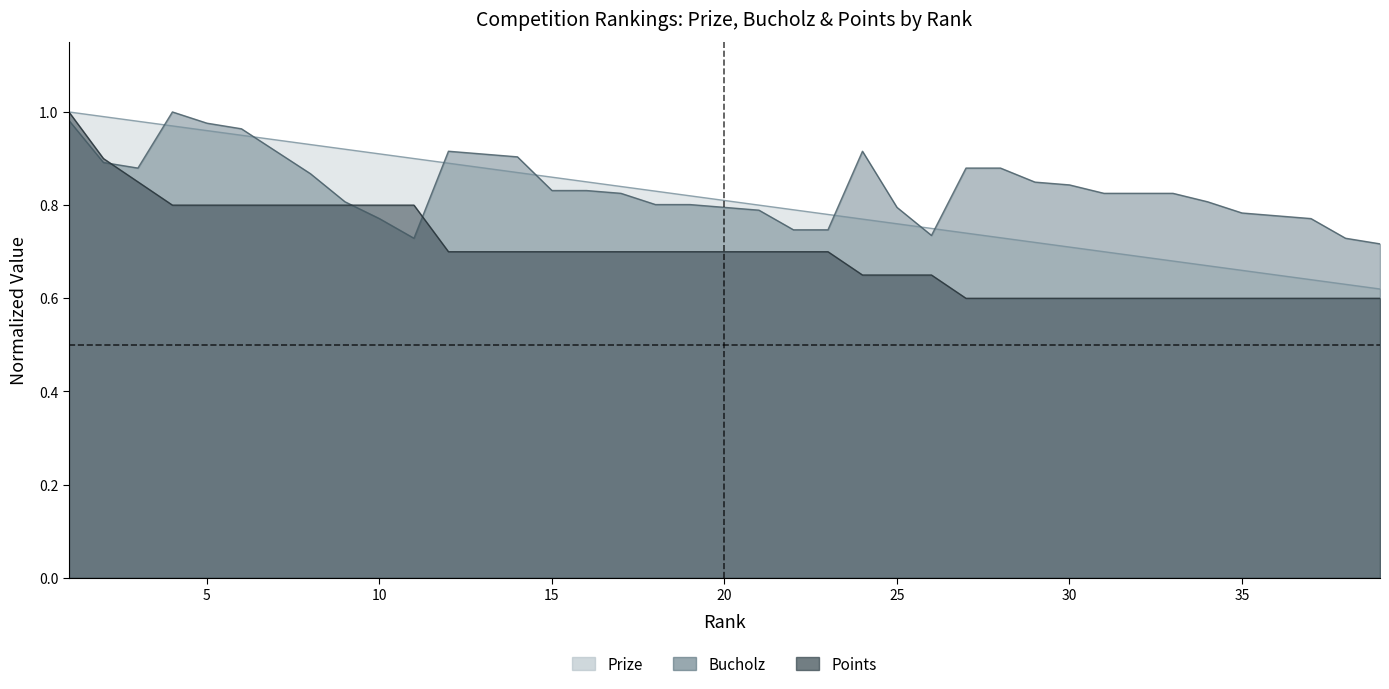

Reading left to right, extract all data points from this chart.

Prize: 1=1.0	2=1.0	3=1.0	4=1.0	5=1.0	6=0.9	7=0.9	8=0.9	9=0.9	10=0.9	11=0.9	12=0.9	13=0.9	14=0.9	15=0.9	16=0.8	17=0.8	18=0.8	19=0.8	20=0.8	21=0.8	22=0.8	23=0.8	24=0.8	25=0.8	26=0.8	27=0.7	28=0.7	29=0.7	30=0.7	31=0.7	32=0.7	33=0.7	34=0.7	35=0.7	36=0.7	37=0.6	38=0.6	39=0.6
Bucholz: 1=1.0	2=0.9	3=0.9	4=1.0	5=1.0	6=1.0	7=0.9	8=0.9	9=0.8	10=0.8	11=0.7	12=0.9	13=0.9	14=0.9	15=0.8	16=0.8	17=0.8	18=0.8	19=0.8	20=0.8	21=0.8	22=0.7	23=0.7	24=0.9	25=0.8	26=0.7	27=0.9	28=0.9	29=0.8	30=0.8	31=0.8	32=0.8	33=0.8	34=0.8	35=0.8	36=0.8	37=0.8	38=0.7	39=0.7
Points: 1=1.0	2=0.9	3=0.8	4=0.8	5=0.8	6=0.8	7=0.8	8=0.8	9=0.8	10=0.8	11=0.8	12=0.7	13=0.7	14=0.7	15=0.7	16=0.7	17=0.7	18=0.7	19=0.7	20=0.7	21=0.7	22=0.7	23=0.7	24=0.7	25=0.7	26=0.7	27=0.6	28=0.6	29=0.6	30=0.6	31=0.6	32=0.6	33=0.6	34=0.6	35=0.6	36=0.6	37=0.6	38=0.6	39=0.6